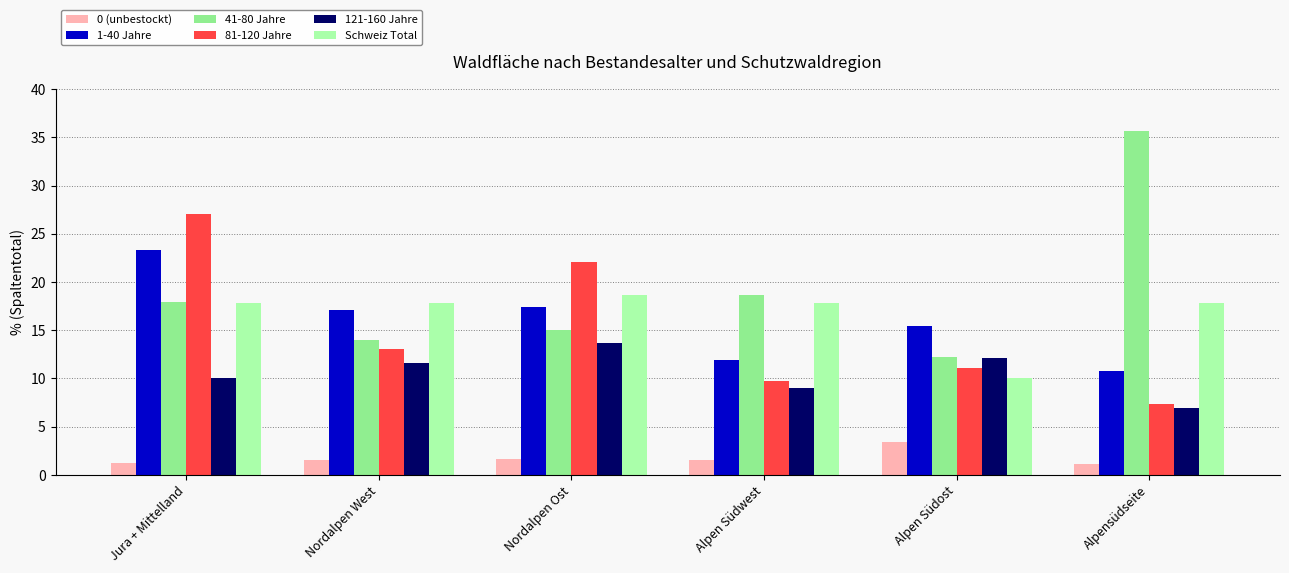

The 41-80 Jahre series shows 50.3 at Alpensüdseite. True or false?

False